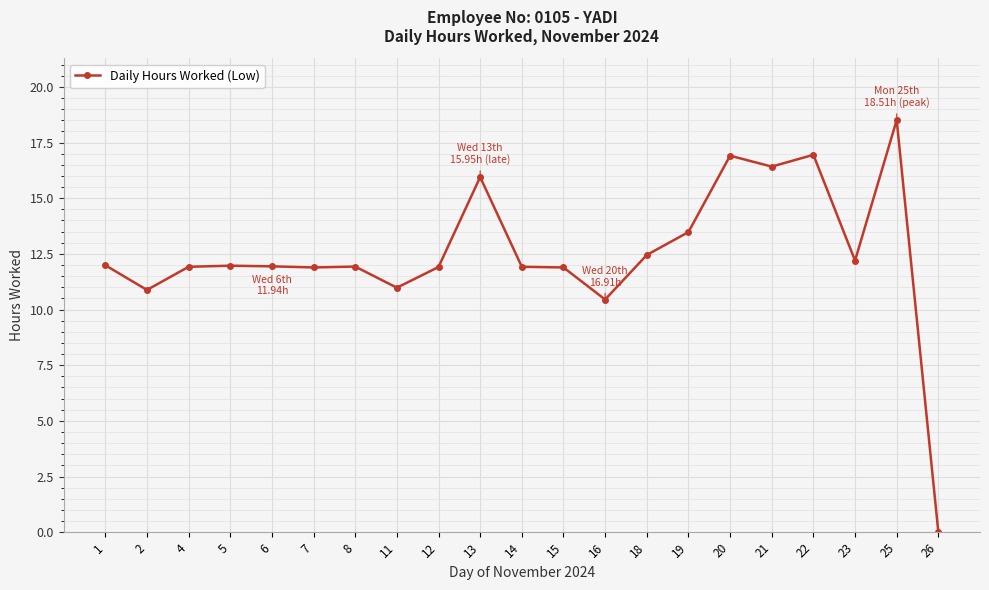

What is the difference between the values at 25 and 1?

6.5